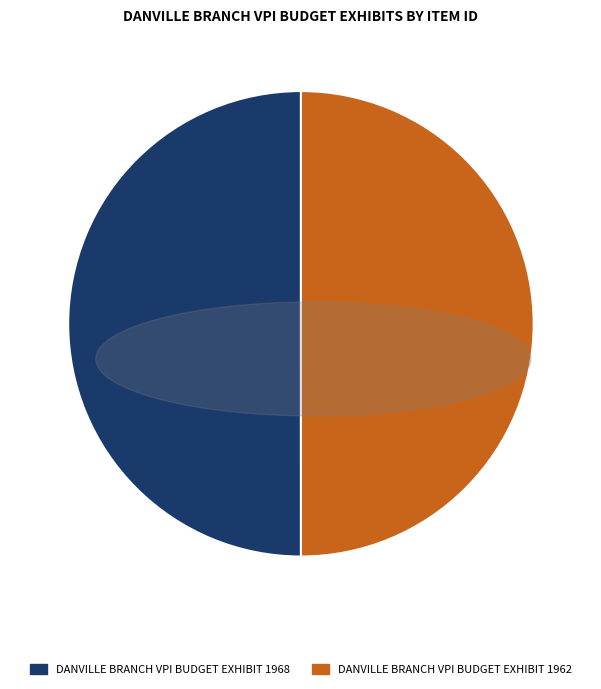

What is the smallest slice in the pie chart?

Danville Branch VPI Budget Exhibit 1962